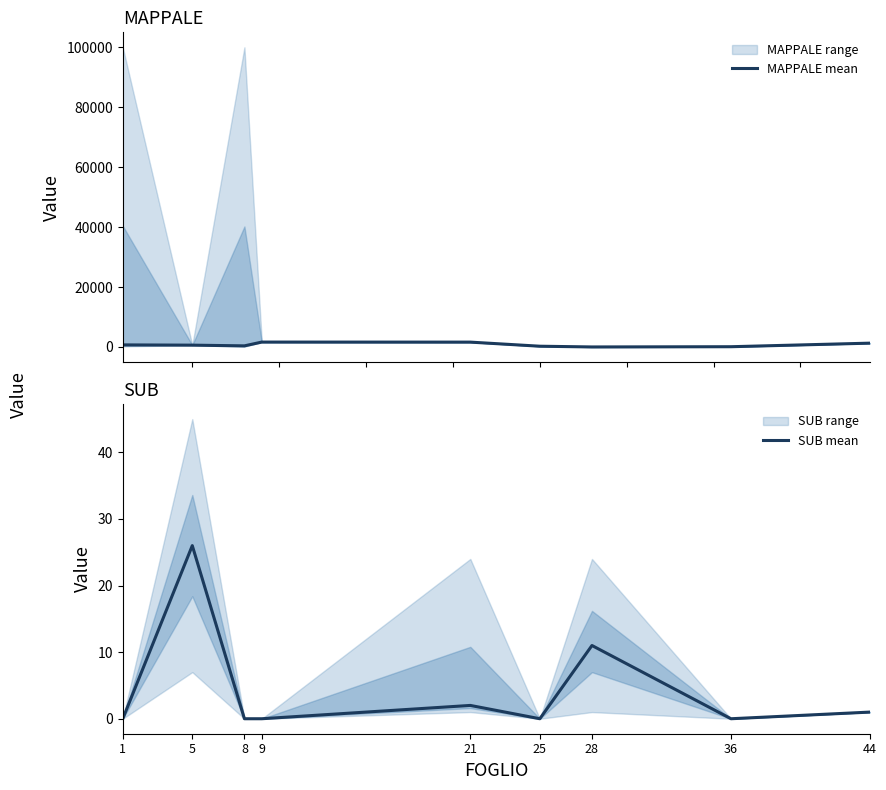

Which has a higher value, 21 or 25?

21